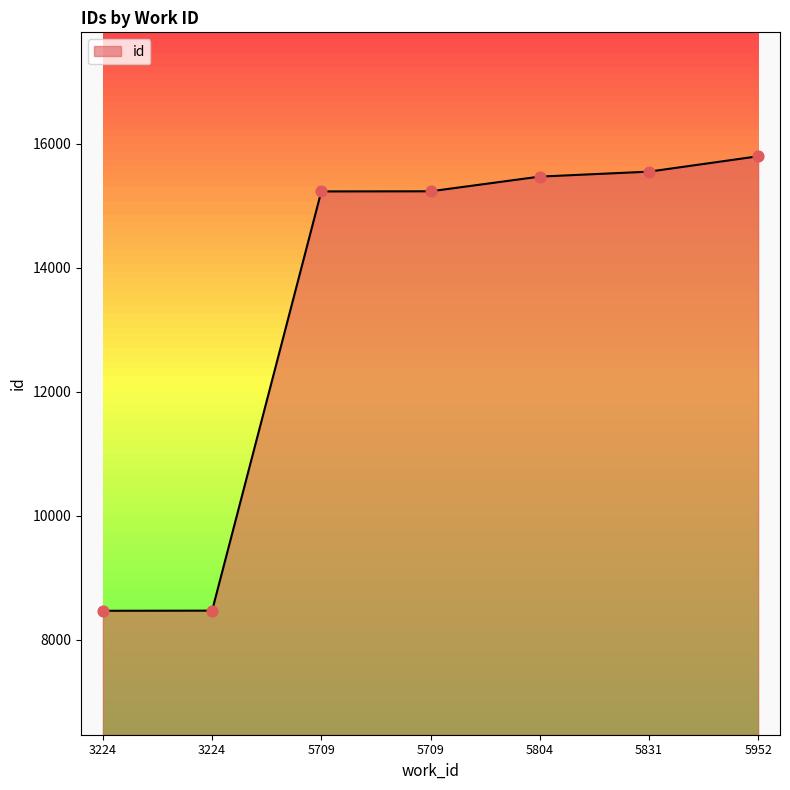

What is the ratio of the value at 5709 to the value at 5709?

1.0